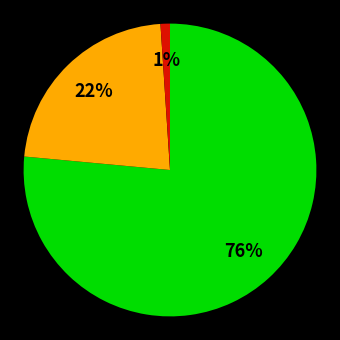

To the nearest percent, what is the average slice percentage?

33%